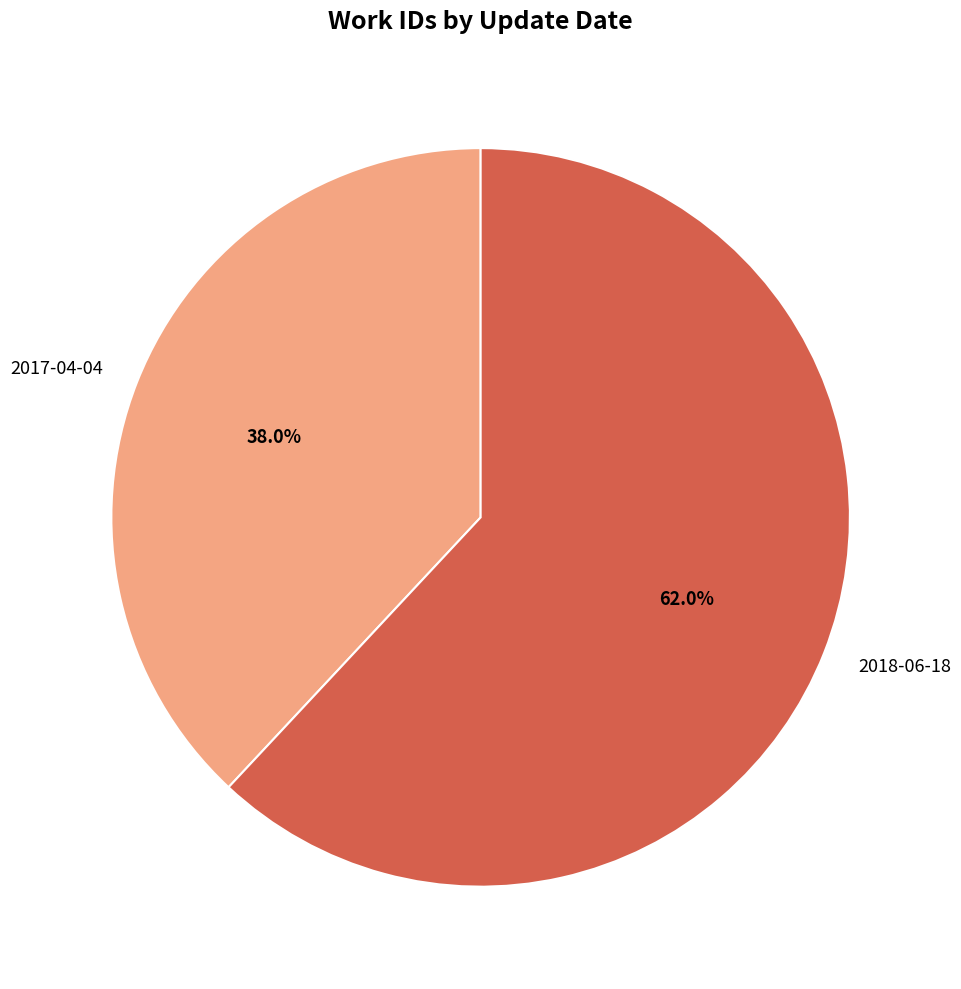

To the nearest percent, what is the difference between the largest and smallest slice percentages?

24%